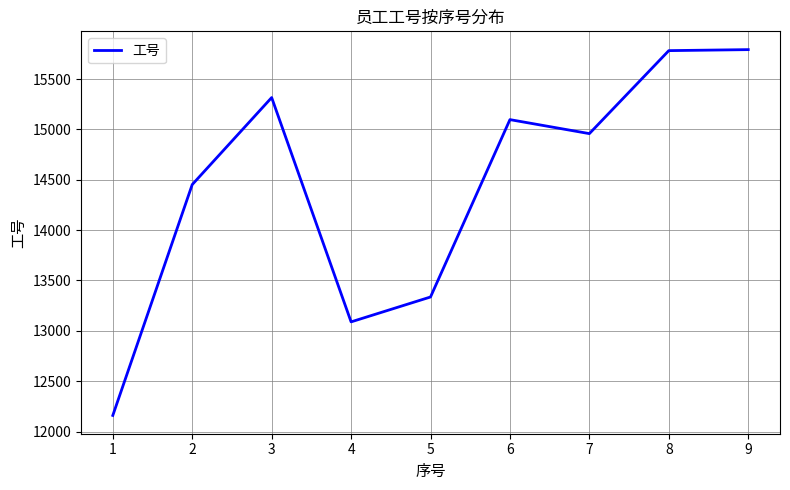

Count the number of data series in this chart.

1